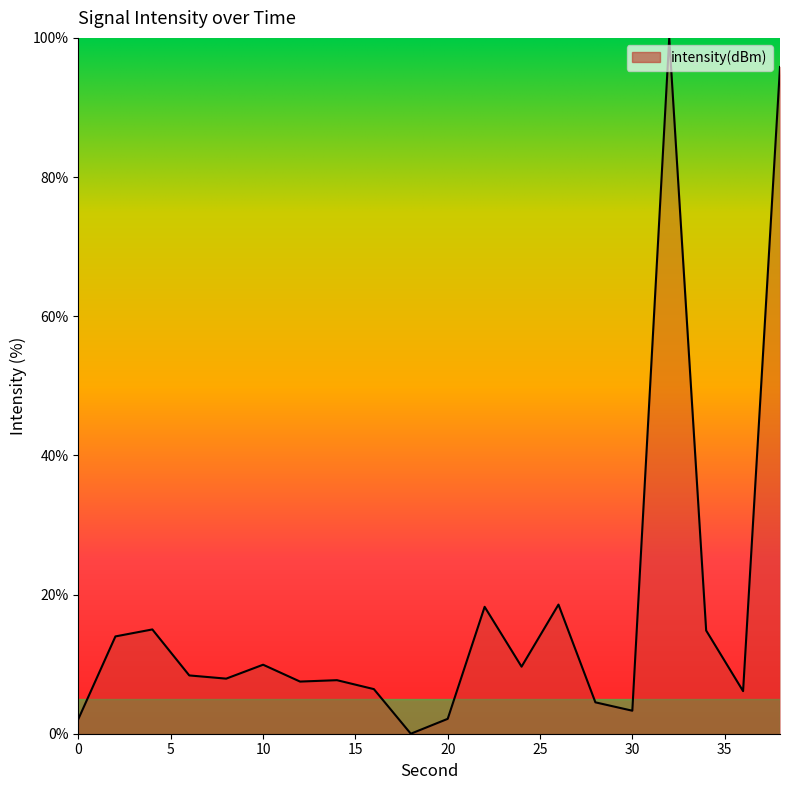

What is the difference between the maximum and minimum values?

100.0